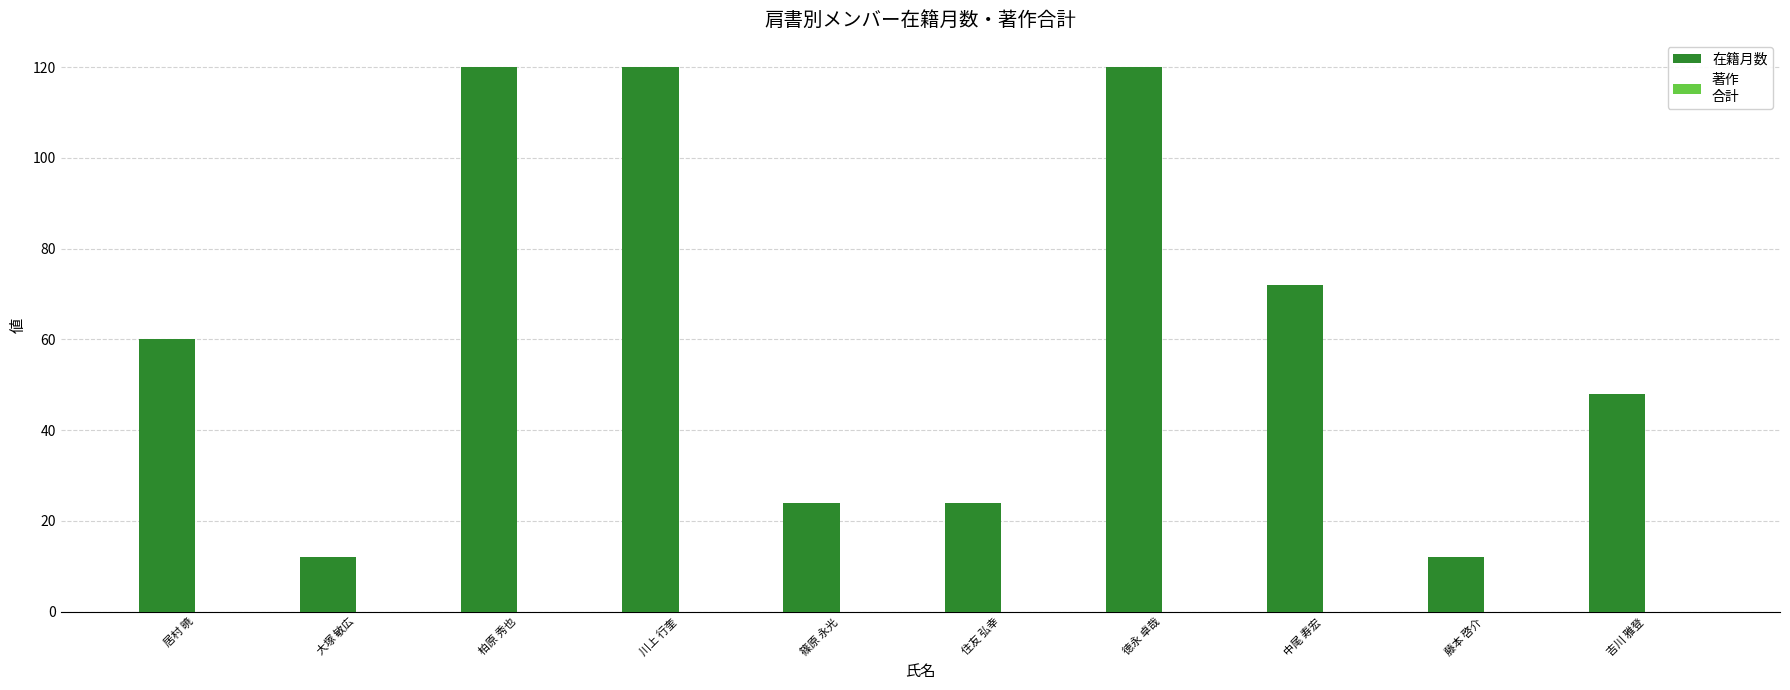

True or false: the data shows 12 at 藤本 啓介.

True